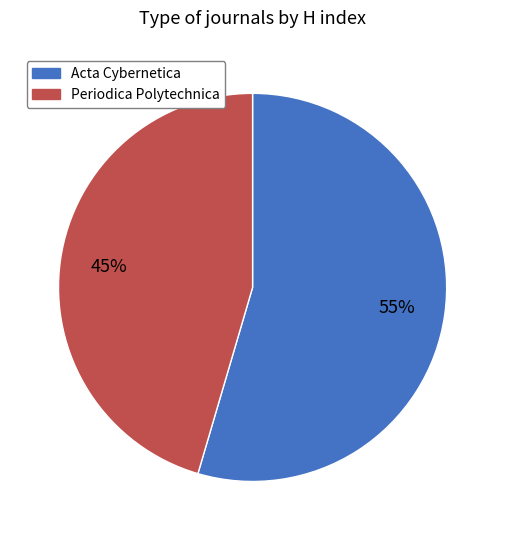

To the nearest percent, what is the average slice percentage?

50%